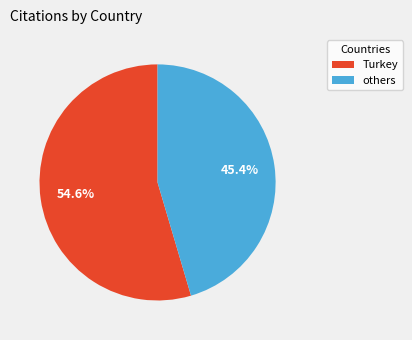

Which category accounts for the majority?

Turkey